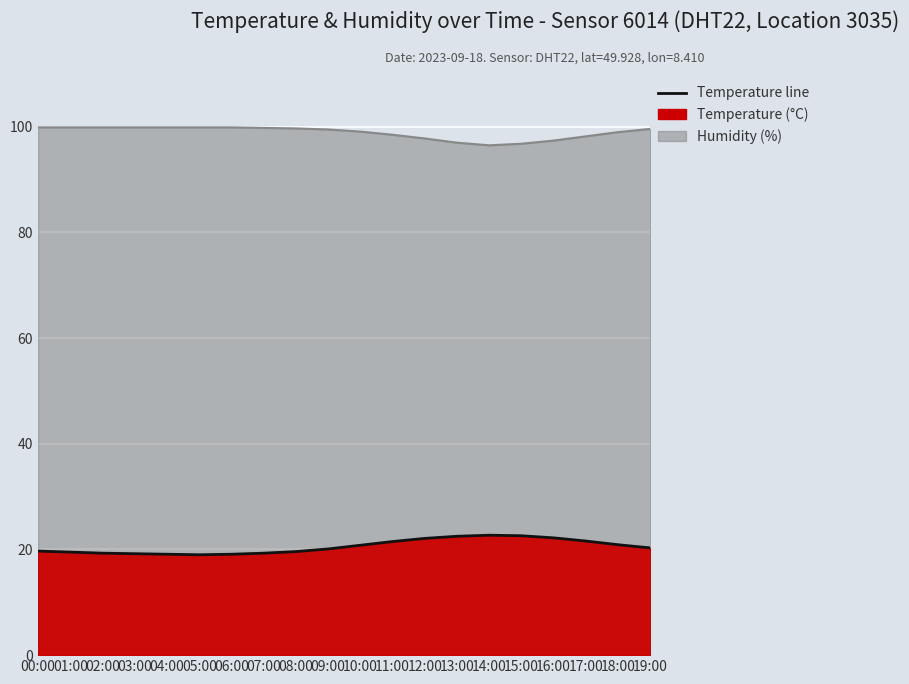

Reading left to right, transcribe all the data shown in this chart.

19.7	19.5	19.3	19.2	19.1	19.0	19.1	19.3	19.6	20.1	20.8	21.5	22.1	22.5	22.7	22.6	22.2	21.6	20.9	20.3